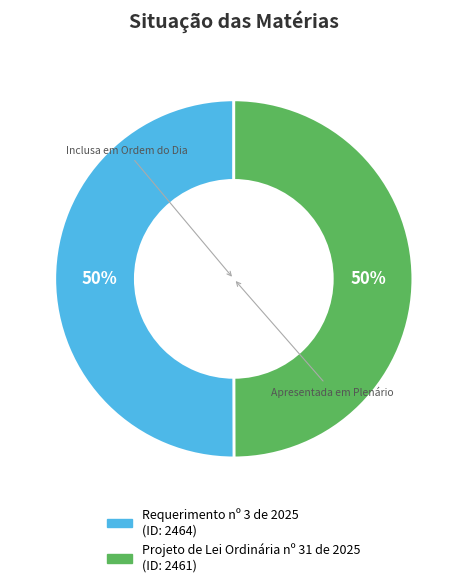

Do Projeto de Lei Ordinária nº 31 de 2025 and Requerimento nº 3 de 2025 together represent more than half of the pie?

Yes